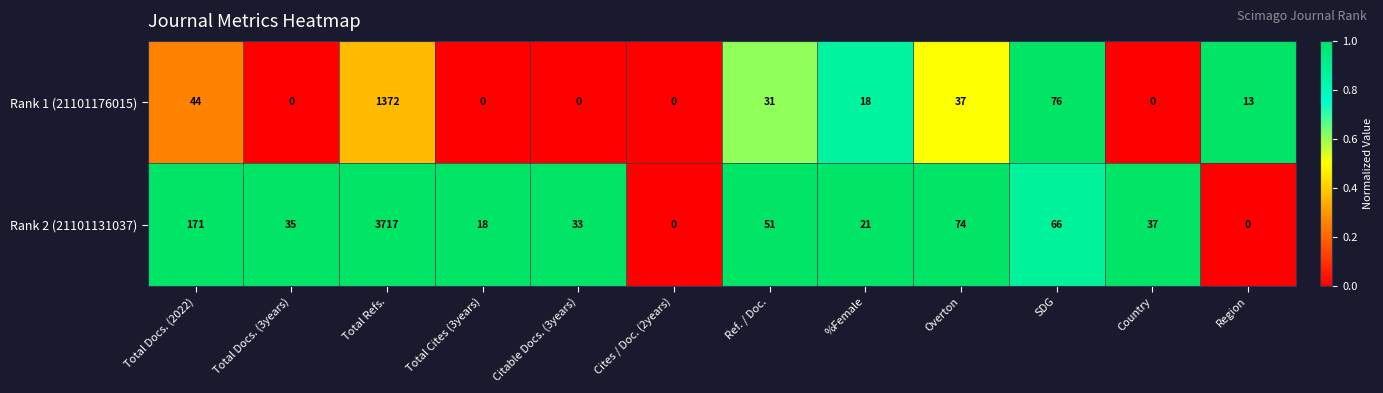

What is the difference between the maximum and second lowest values in the Rank 2 (21101131037) series?

3717